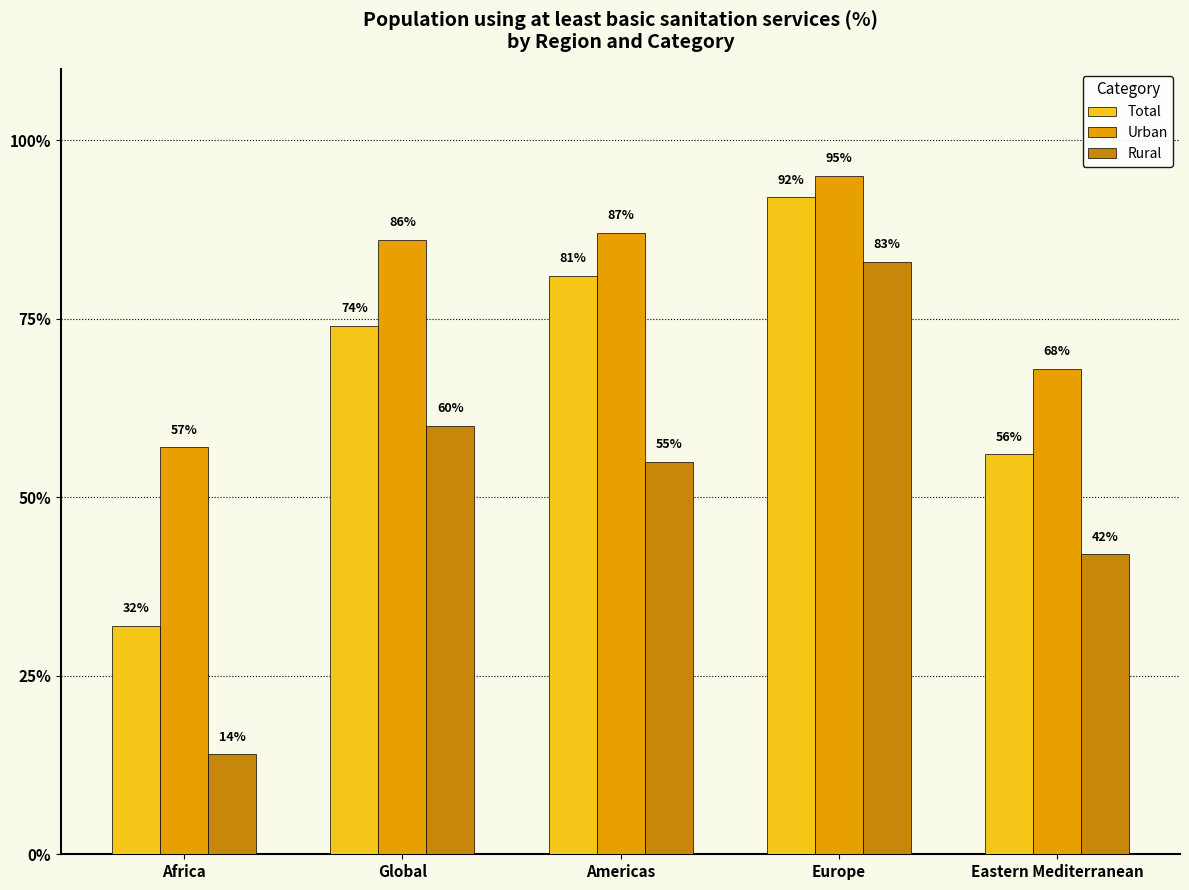

Reading left to right, what are all the values shown in this chart?

Total: 32	74	81	92	56
Urban: 57	86	87	95	68
Rural: 14	60	55	83	42